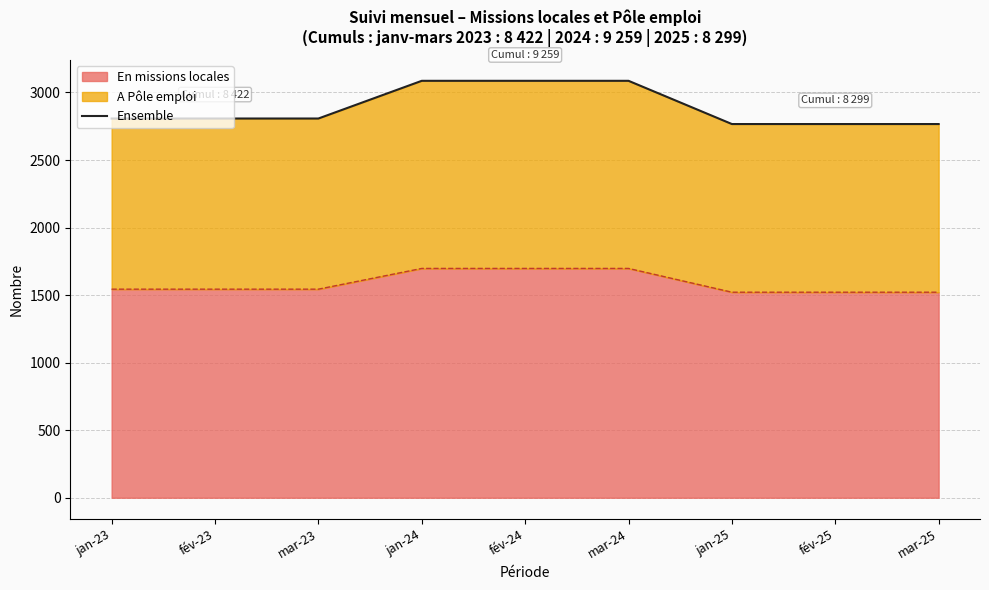

What is the sum of the values at mar-23 and mar-24?

5893.7